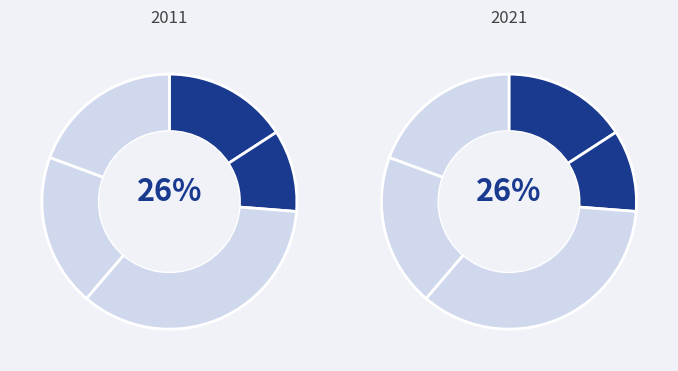

Is it true that PRT-11037 is 10% of the pie?

True